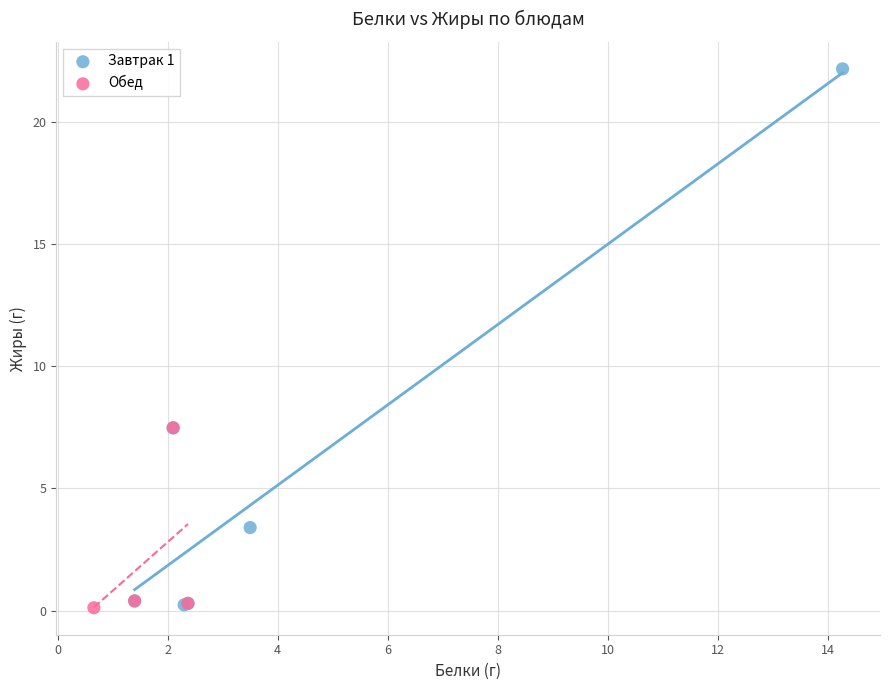

Which series contains the highest Y value?

Завтрак 1